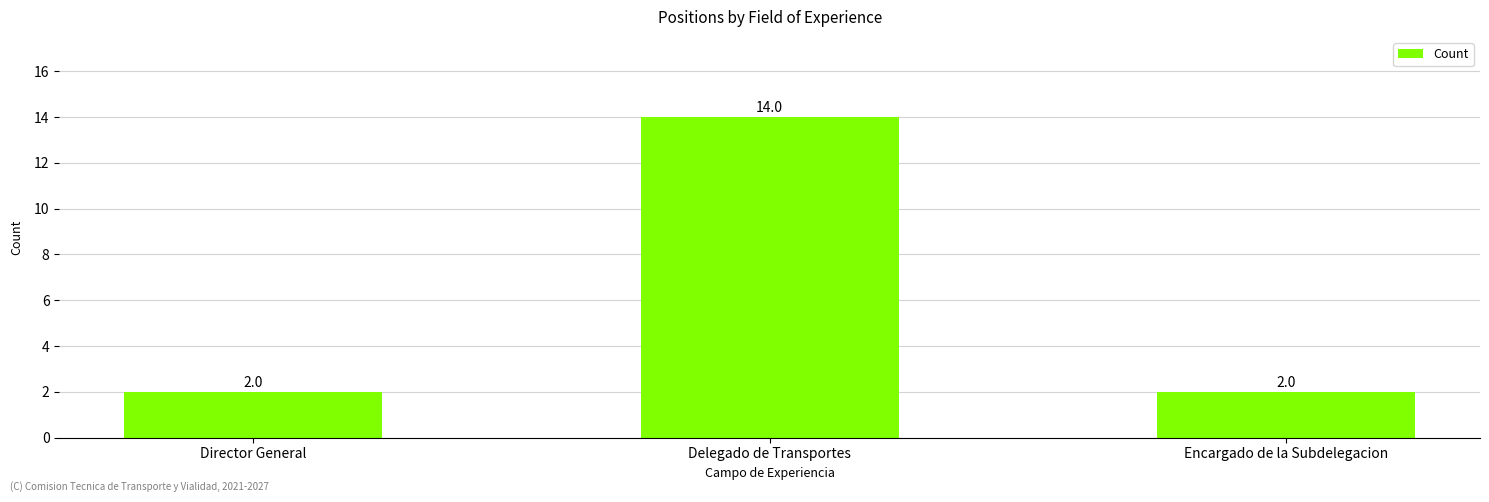

Reading left to right, list all the values displayed in this chart.

2	14	2